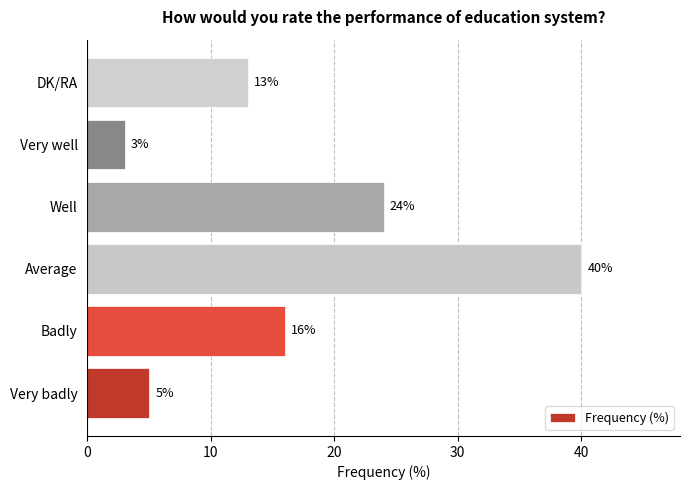

How many values are below 16?

3